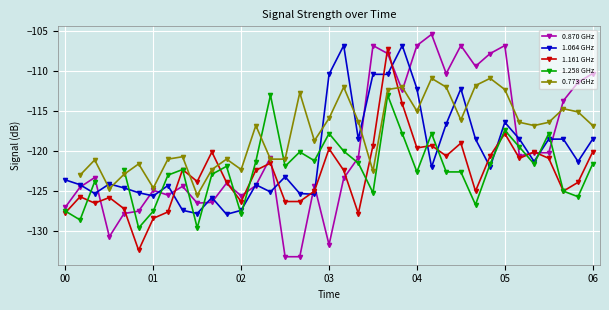

What is the total value across all series at 29?

-582.9